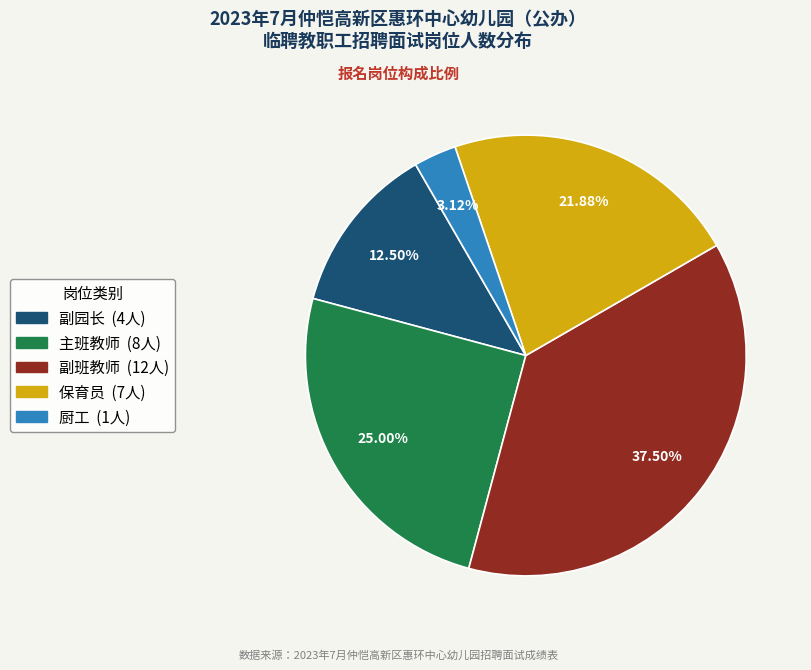

Is there any slice that represents more than half of the pie?

No